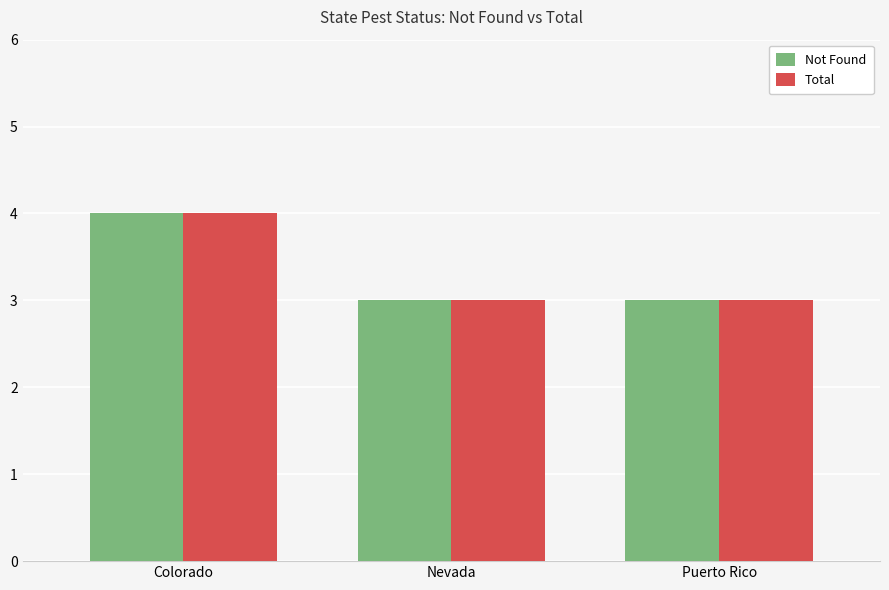

Is it true that Total equals 4 at Nevada?

False